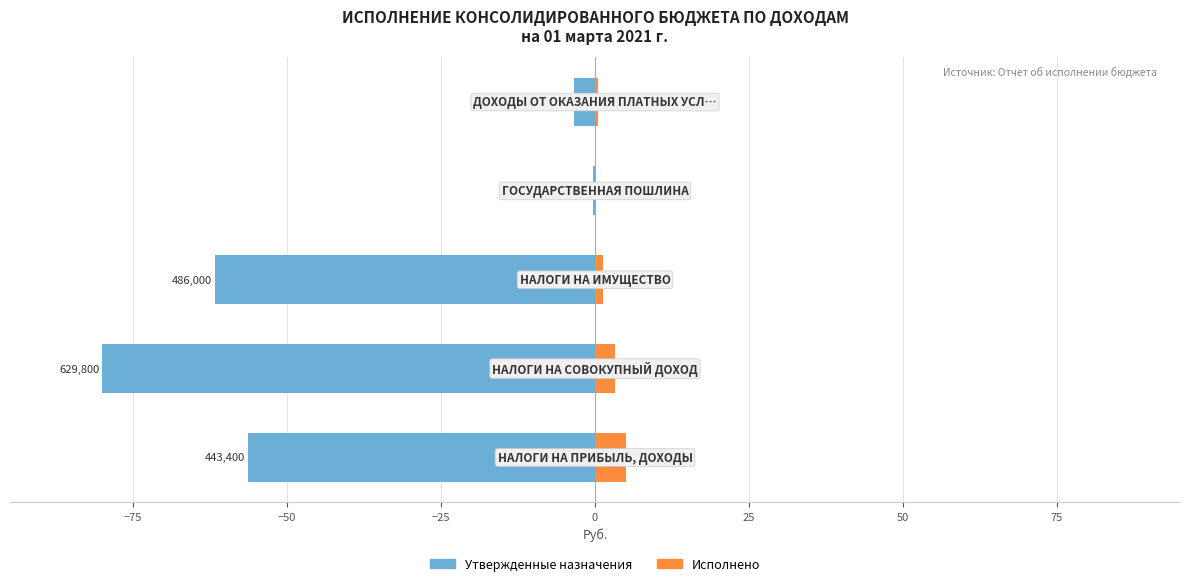

How many values in the Утвержденные назначения series are below -56?

3